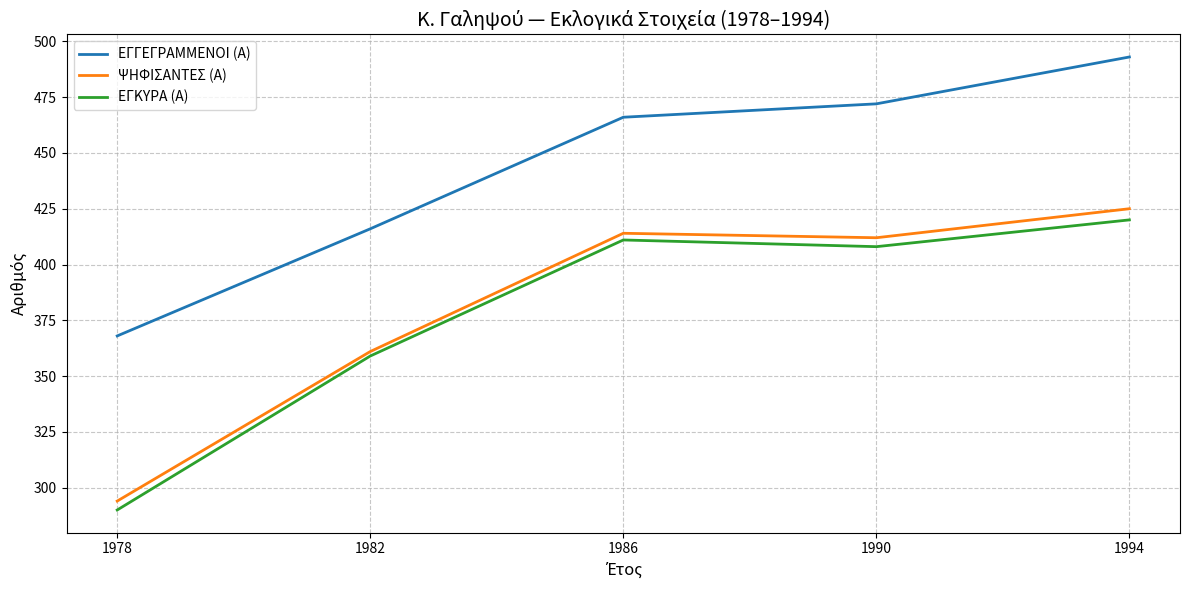

What is the difference between the maximum and minimum values in the ΕΓΚΥΡΑ (Α) series?

130